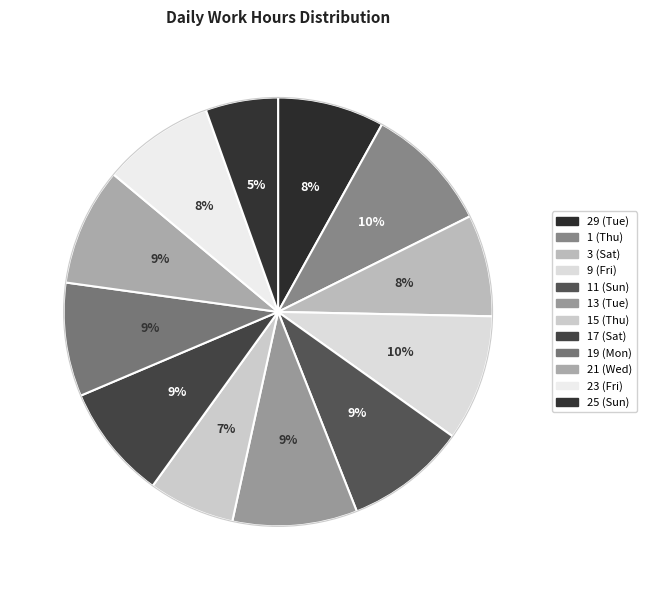

To the nearest percent, what portion does 13 (Tue) represent?

9%